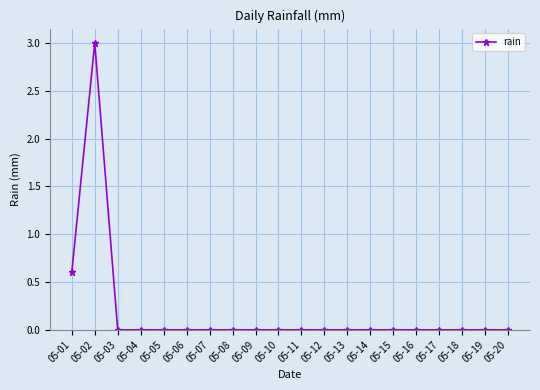

The chart shows a value of 0.0 at 05-16. True or false?

True